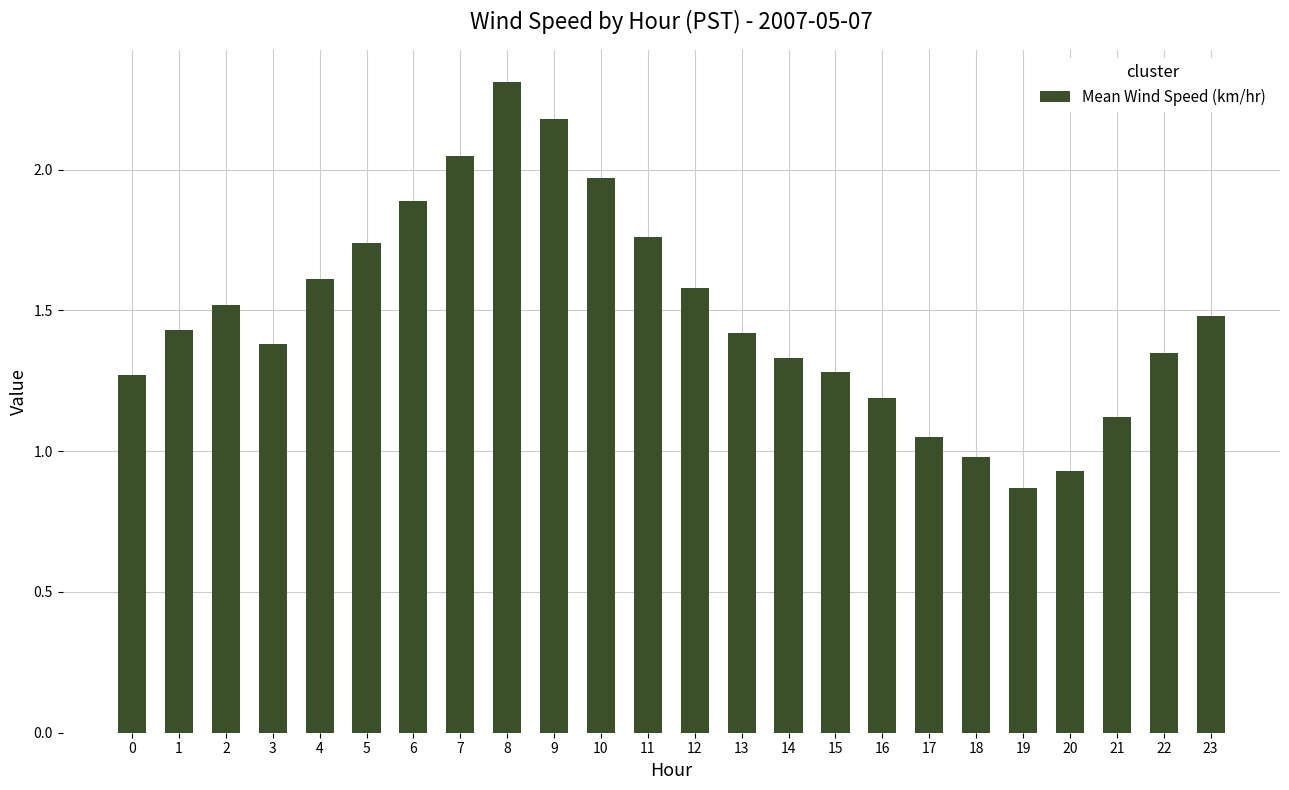

True or false: the data shows 1.5 at 23.

True